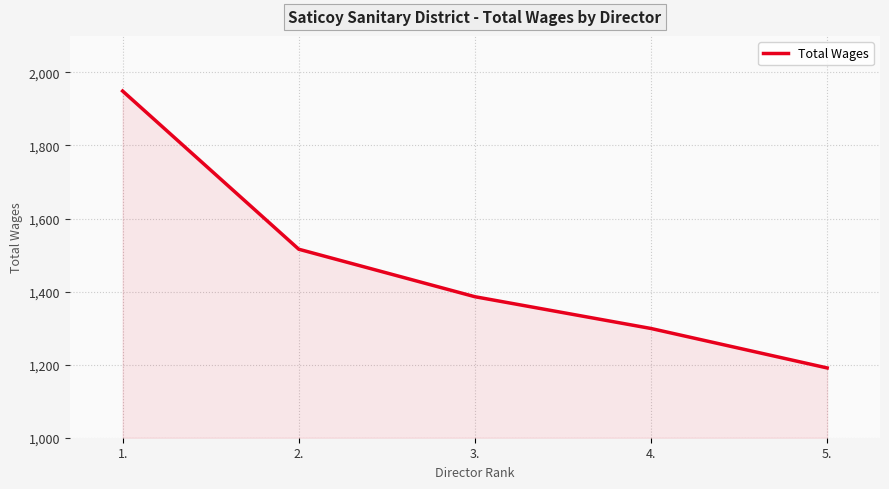

Count the number of categories in the chart.

5